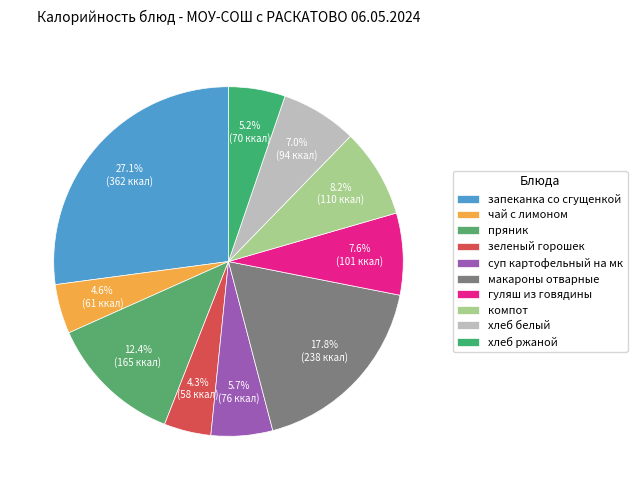

How many slices are in this pie chart?

10